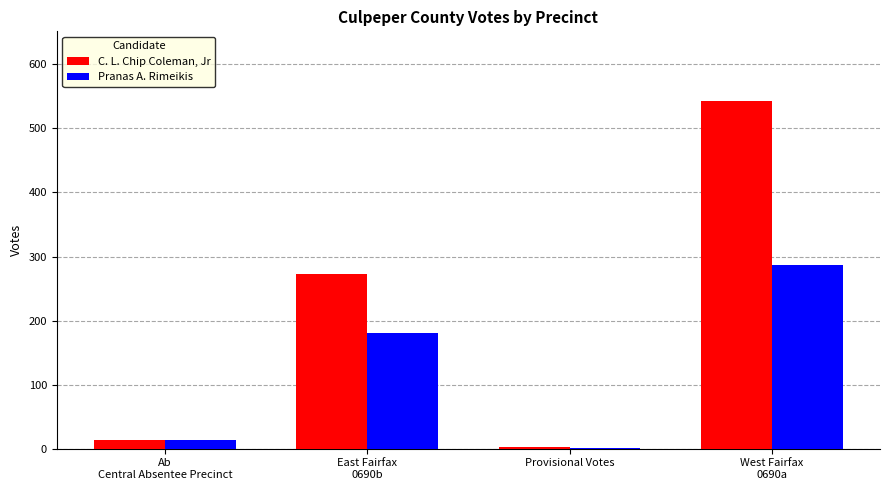

What is the sum of all C. L. Chip Coleman, Jr values?

831